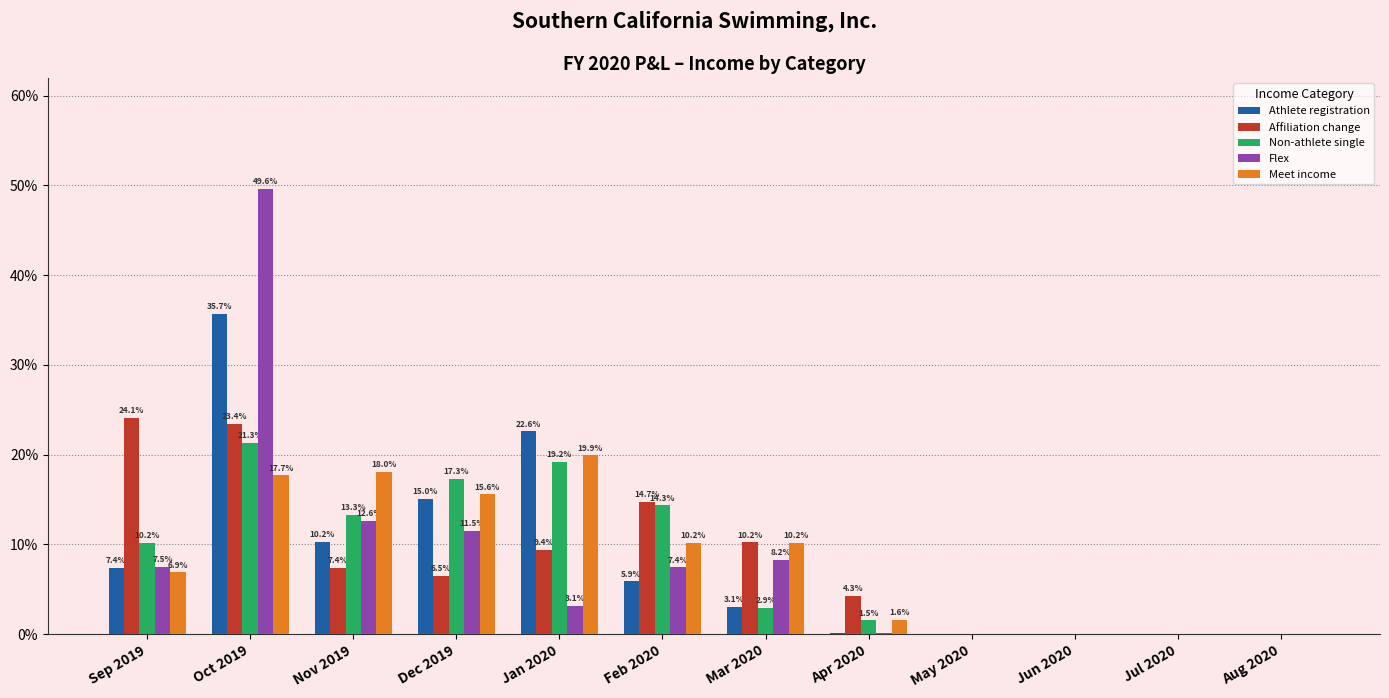

The Flex series shows 15.3 at May 2020. True or false?

False